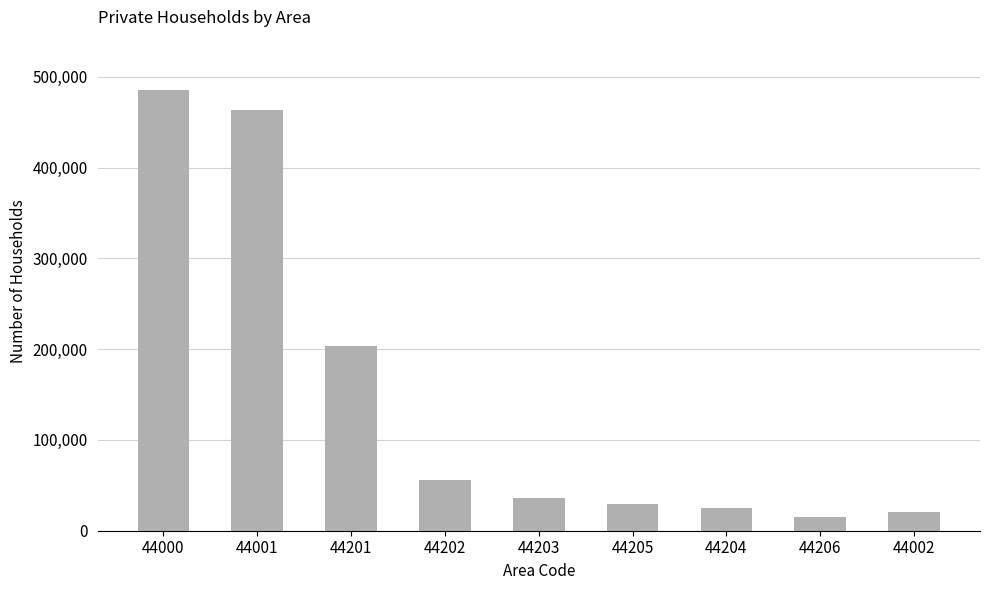

How many bars are there in total?

9